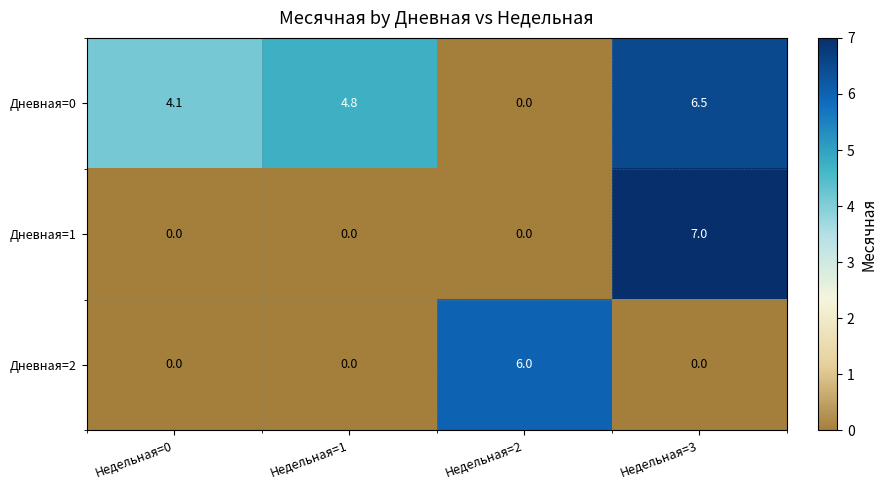

Rank the series at Недельная=3 from lowest to highest value.

Дневная=2, Дневная=0, Дневная=1